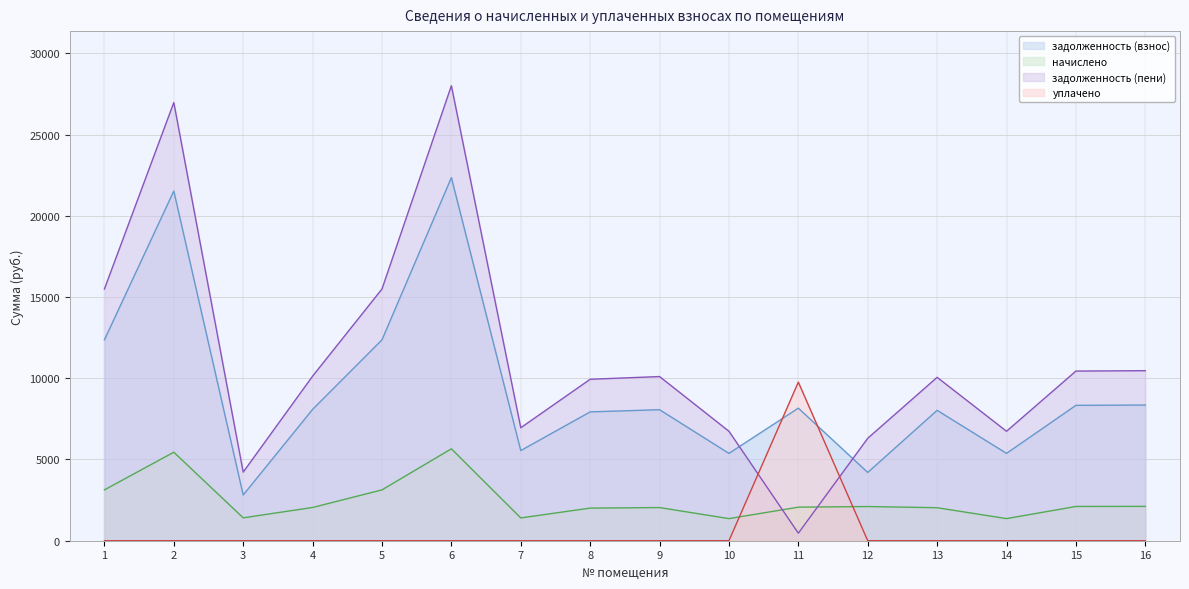

How many data points in задолженность (пени) are less than 10105?

8